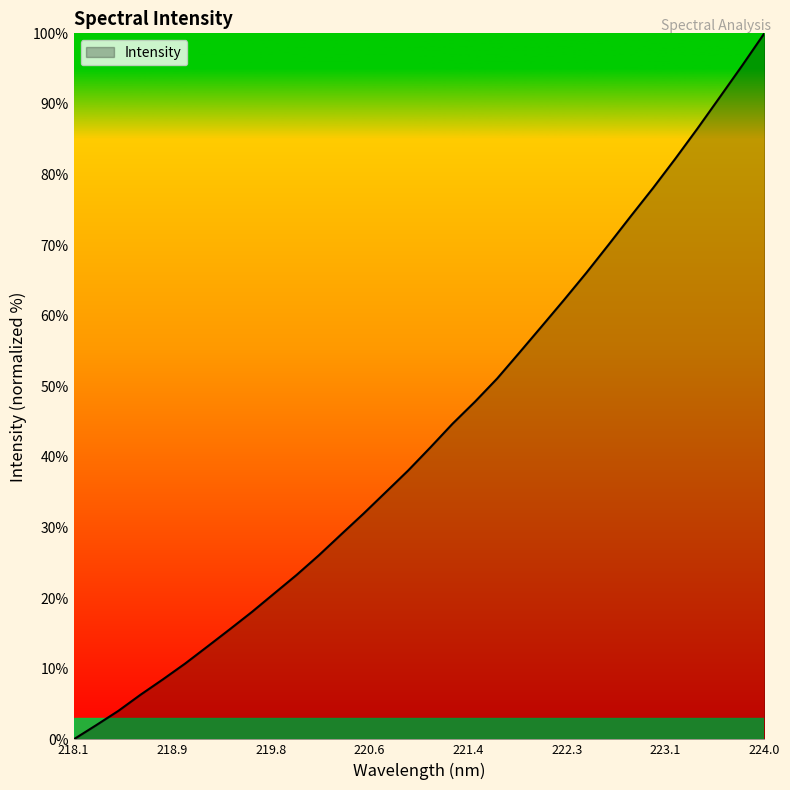

What is the greatest value displayed?

100.0